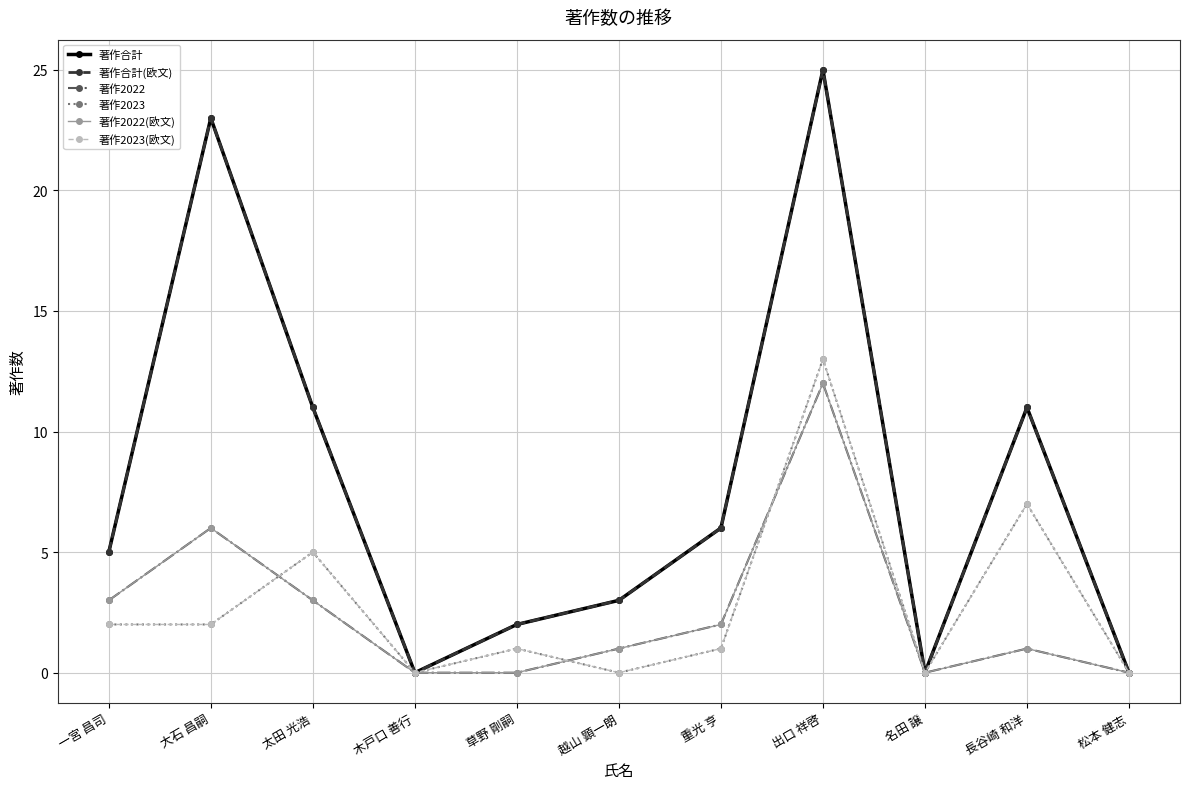

Which has a higher value, 草野 剛嗣 or 太田 光浩?

太田 光浩